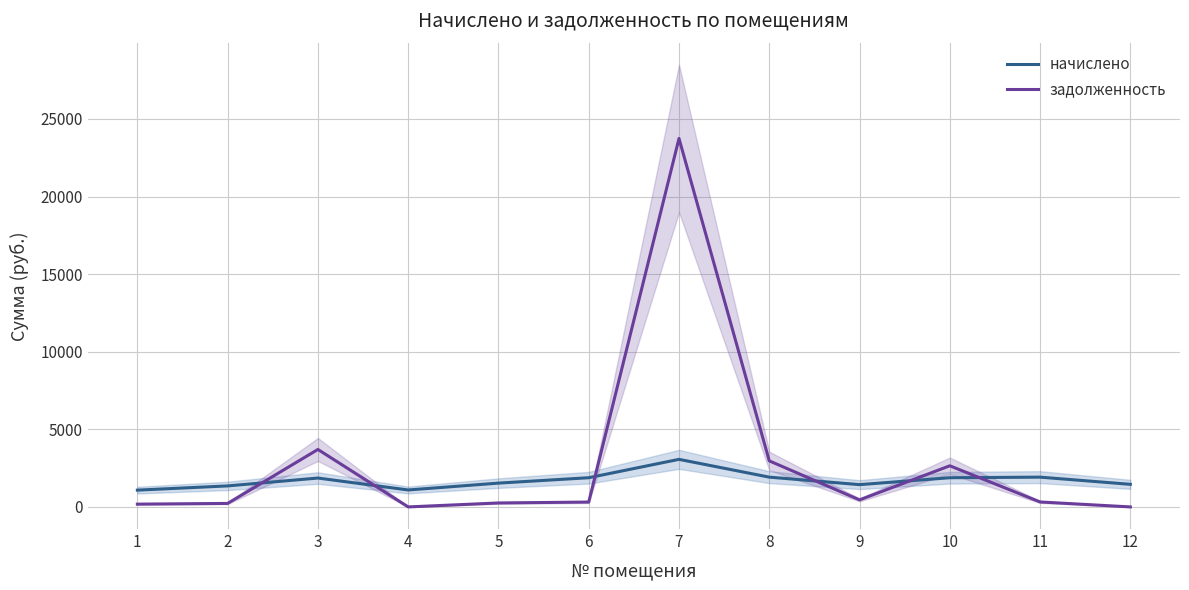

Reading left to right, transcribe all the data shown in this chart.

начислено: 1=1081.9	2=1354.0	3=1860.9	4=1092.1	5=1534.3	6=1881.3	7=3065.2	8=1918.7	9=1435.6	10=1881.3	11=1918.7	12=1456.1
задолженность: 1=179.9	2=225.6	3=3702.6	4=0.0	5=255.2	6=313.5	7=23744.3	8=2967.2	9=454.4	10=2650.5	11=319.8	12=0.0